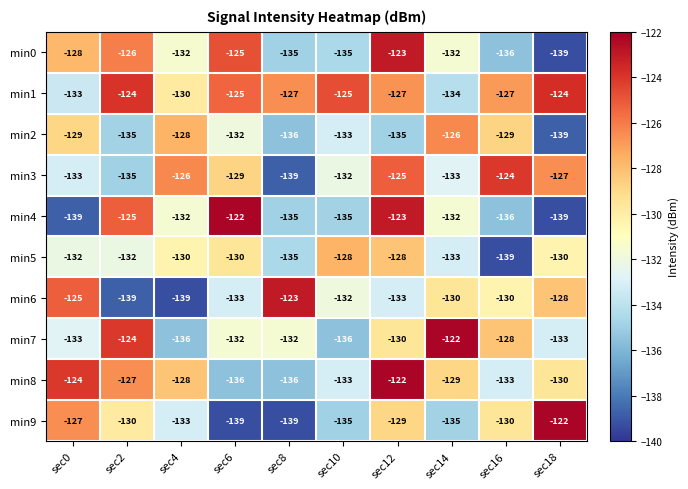

Is it true that min5 equals -196 at sec4?

False